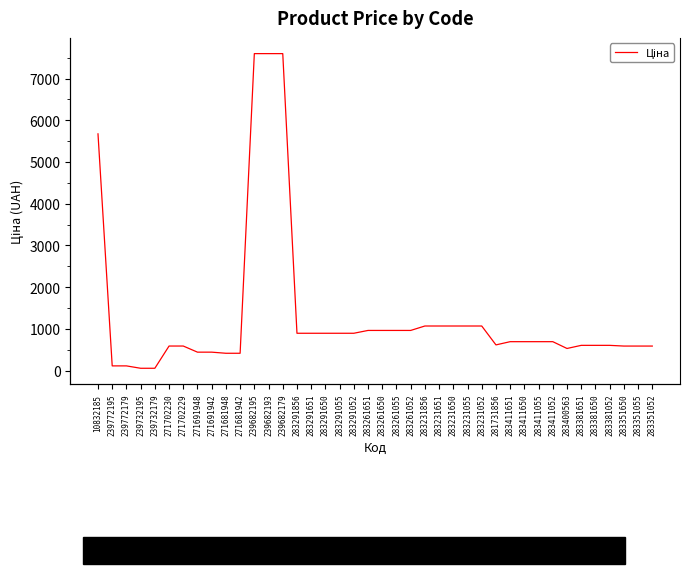

Which category has the highest value across all series?

239682195